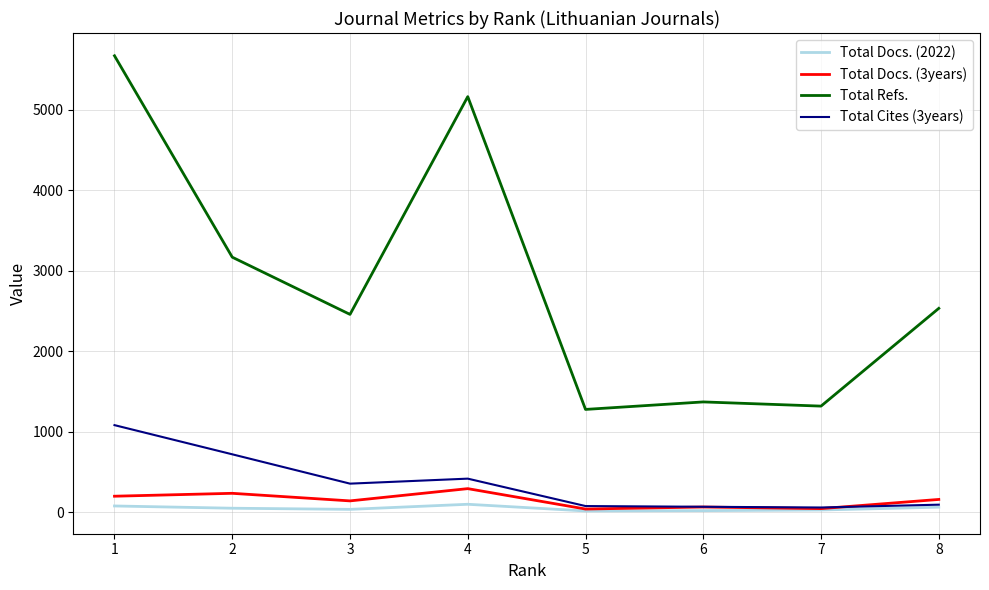

What is the greatest value displayed?

5667